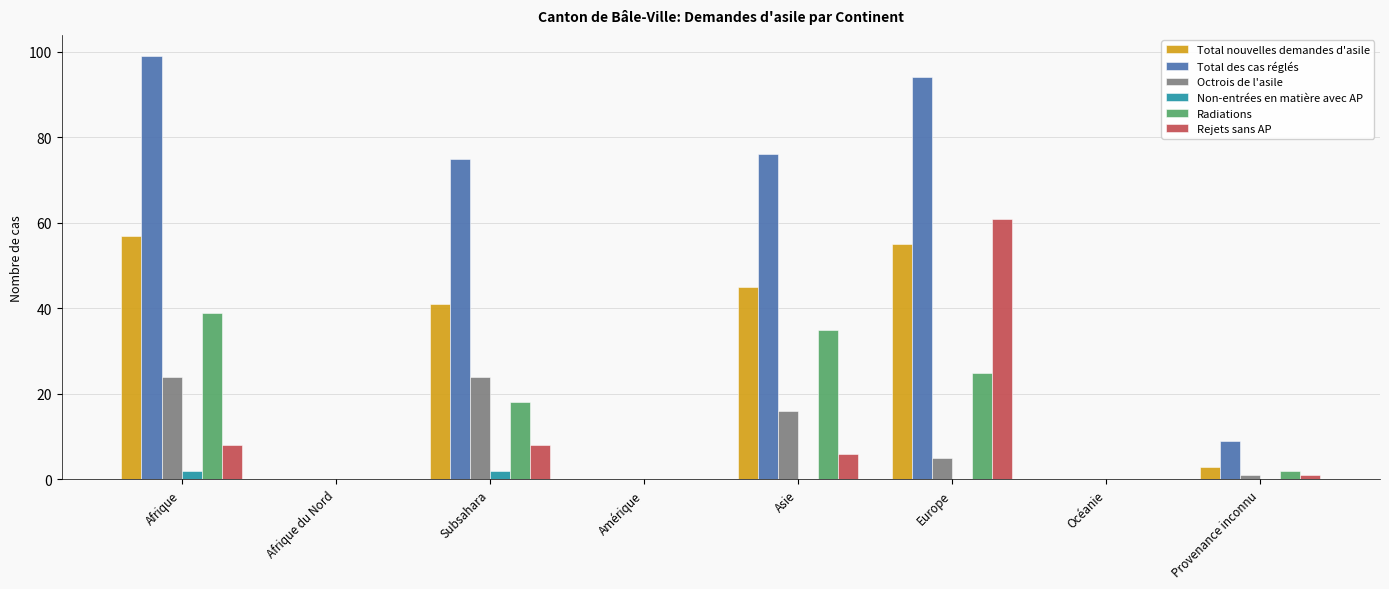

Between Amérique and Europe, which series saw the biggest shift?

Total des cas réglés